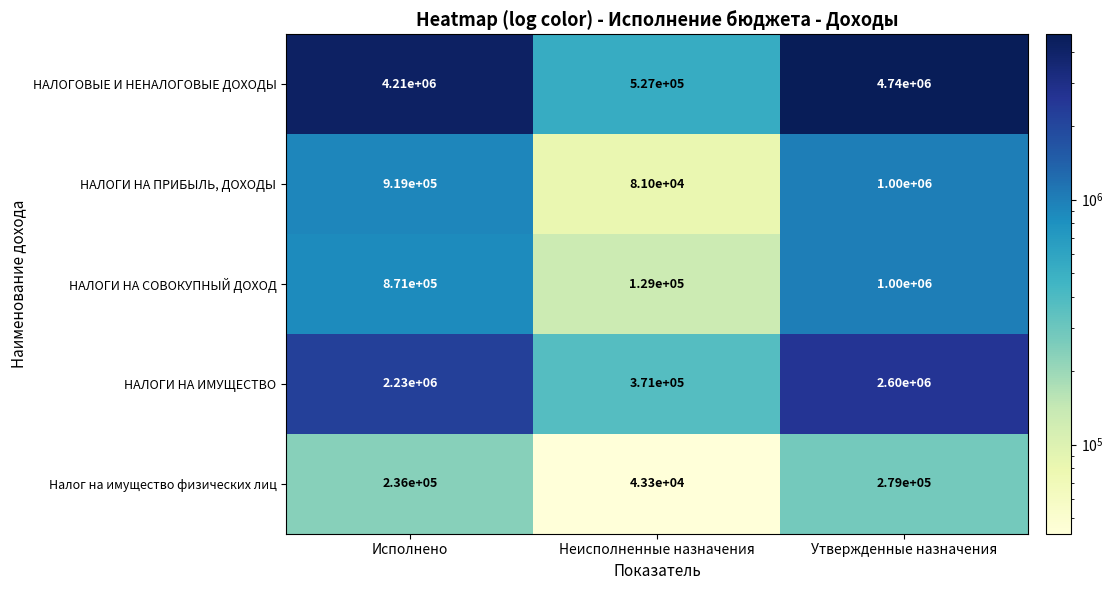

Which series has the largest total across all categories?

НАЛОГОВЫЕ И НЕНАЛОГОВЫЕ ДОХОДЫ